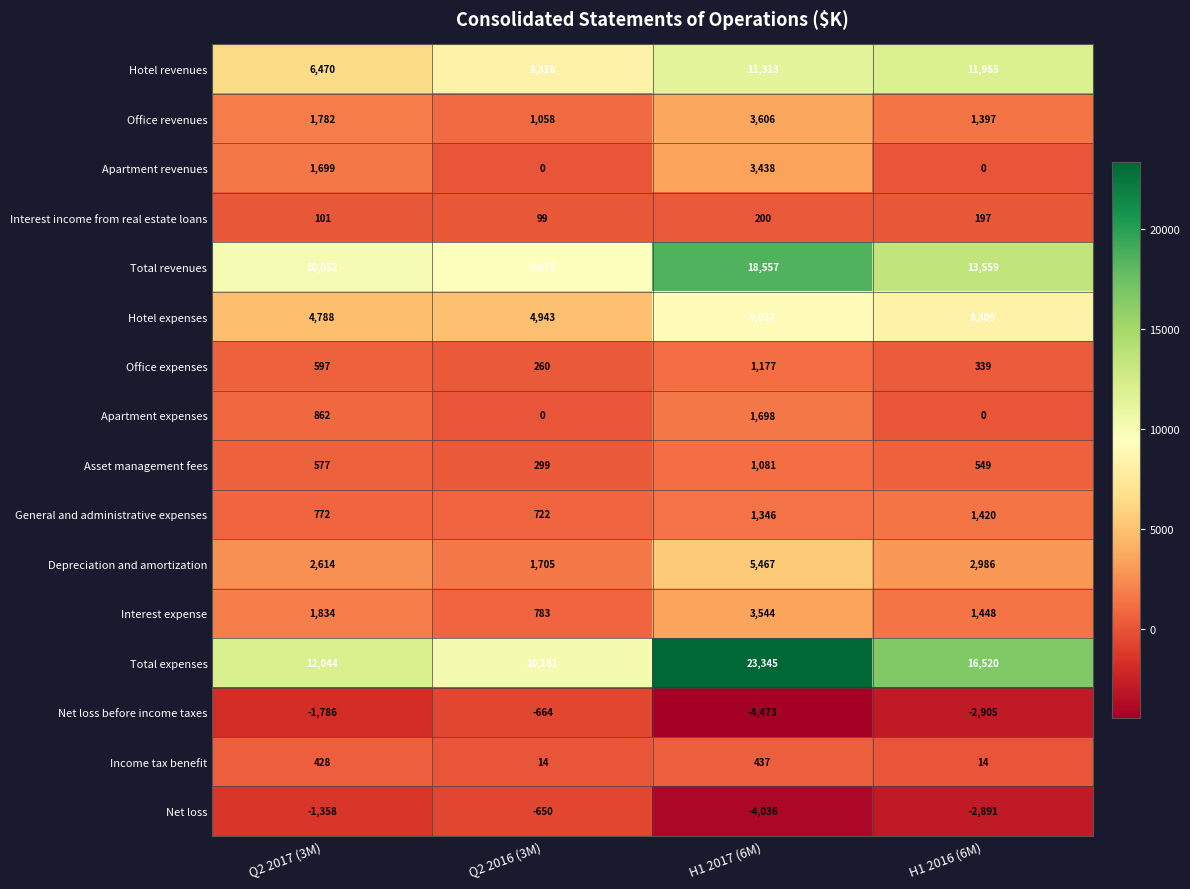

List the labels in order of Total revenues value, smallest first.

Q2 2016 (3M), Q2 2017 (3M), H1 2016 (6M), H1 2017 (6M)